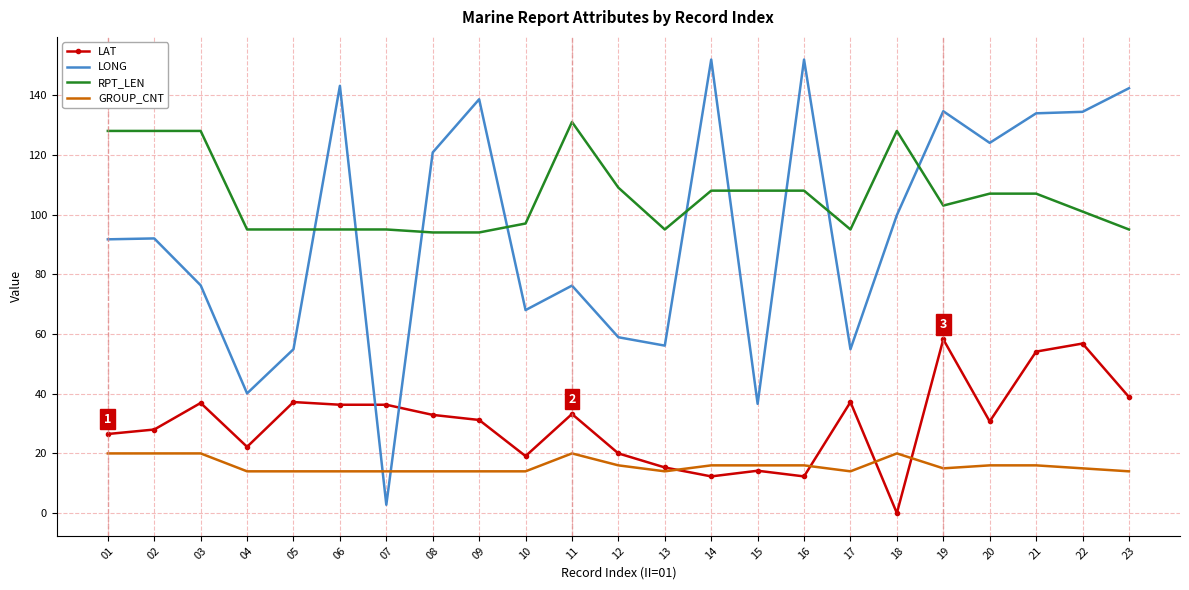

What is the greatest value displayed?

151.9